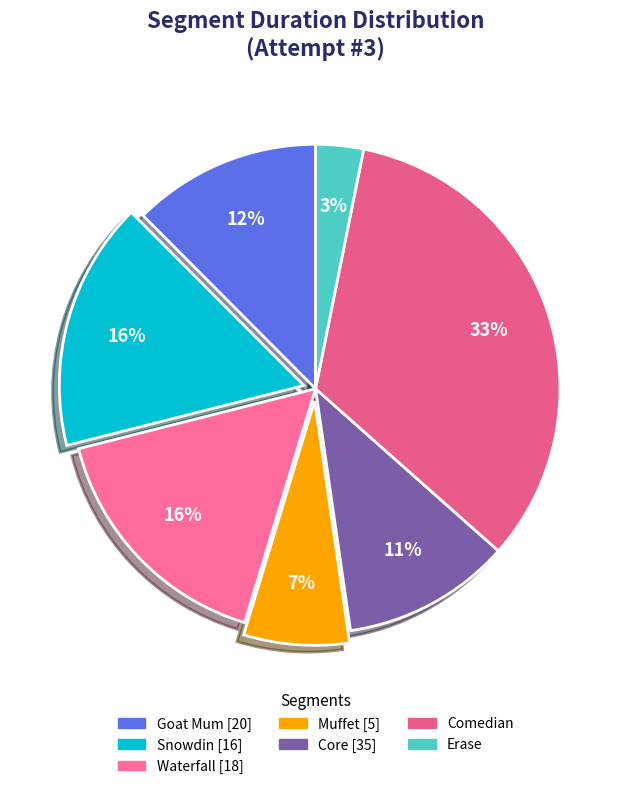

Which slice is the smallest?

Erase